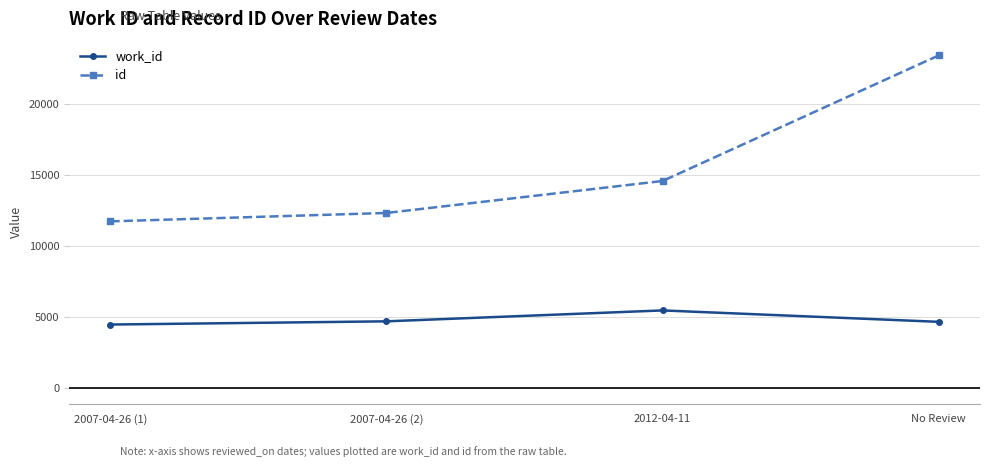

Rank the series by their average value, from lowest to highest.

work_id, id